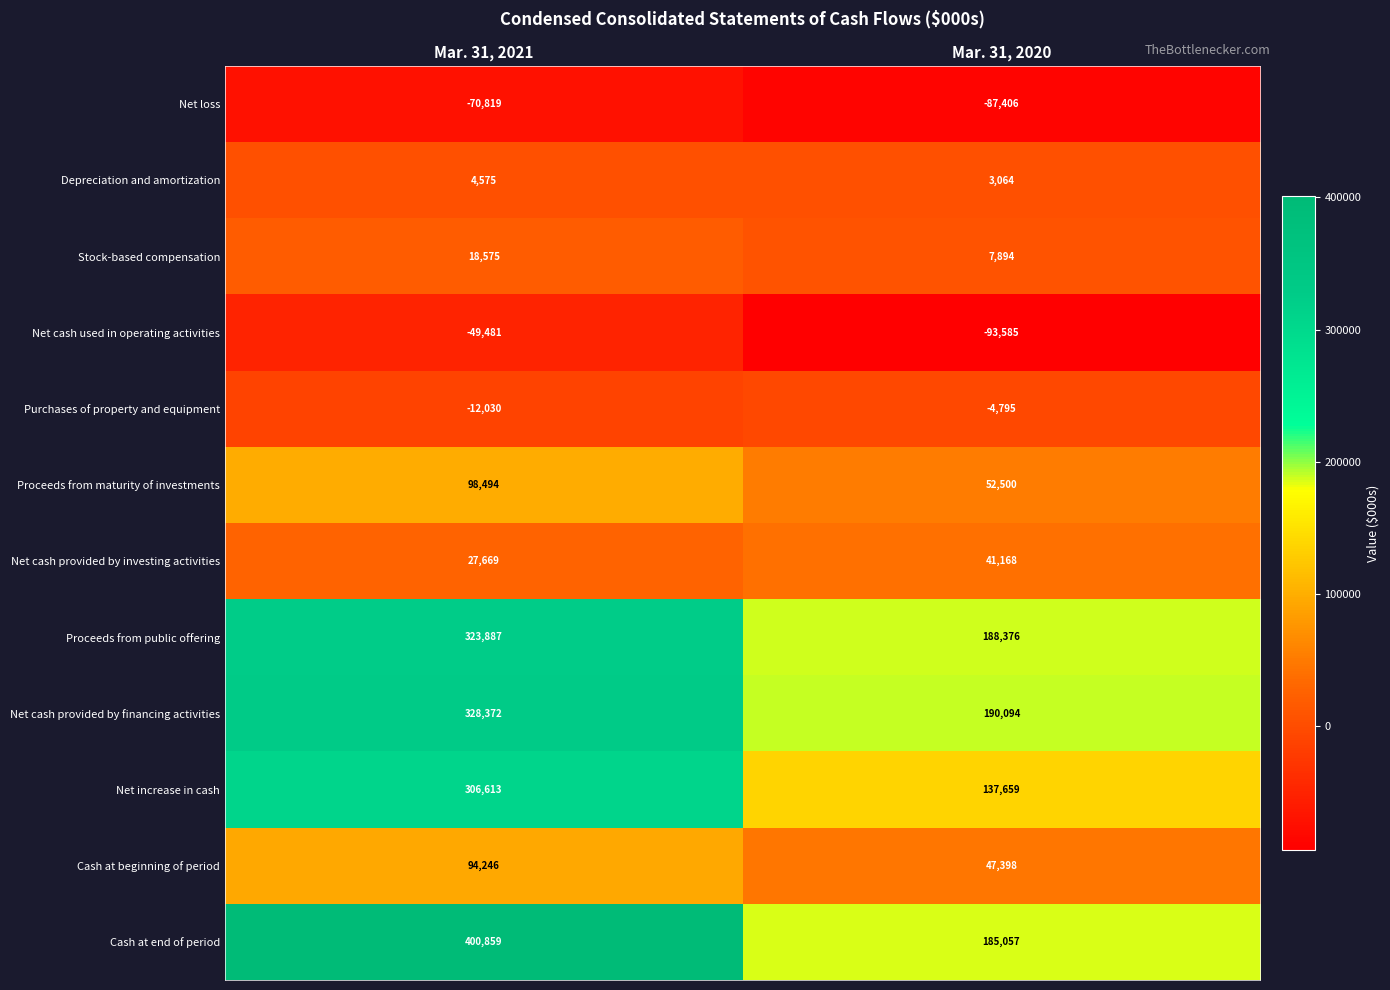

Where is Net loss nearest to the value -79112?

Mar. 31, 2021